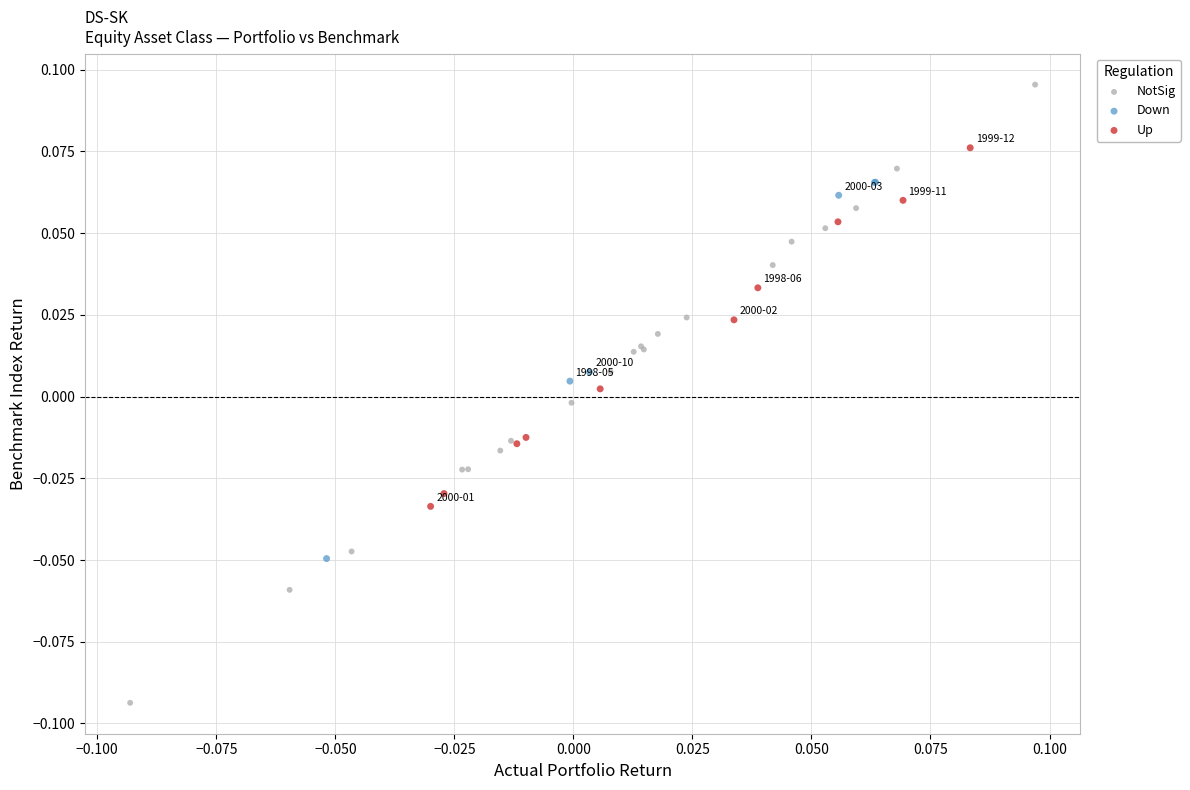

Which series contains the lowest Y value?

NotSig